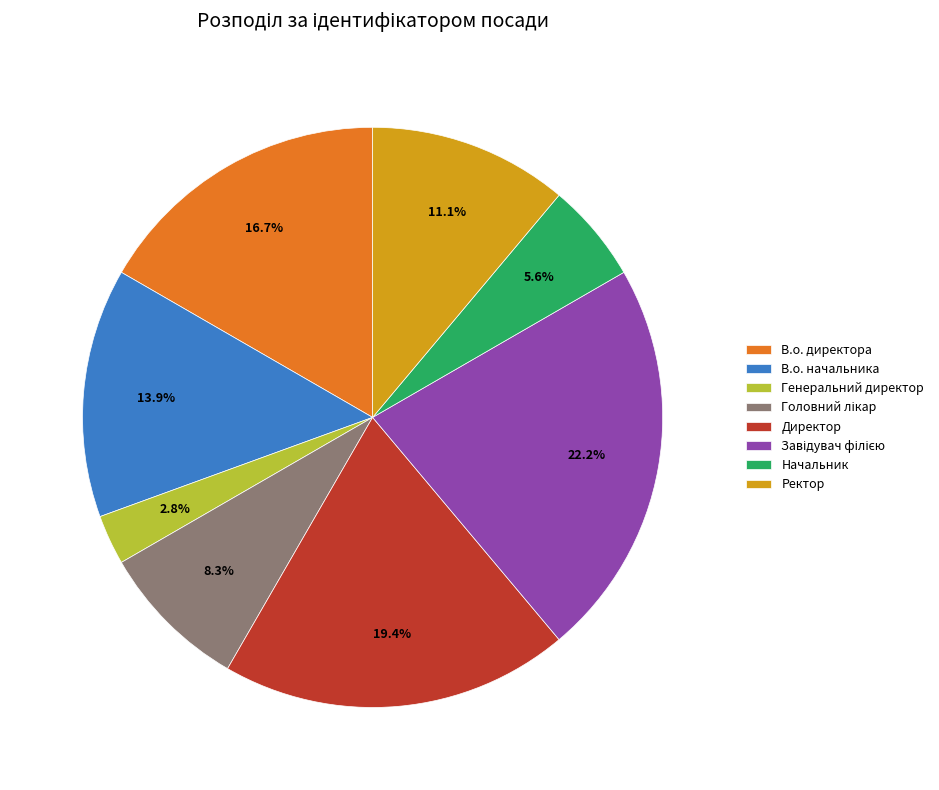

Is there any slice that represents more than half of the pie?

No